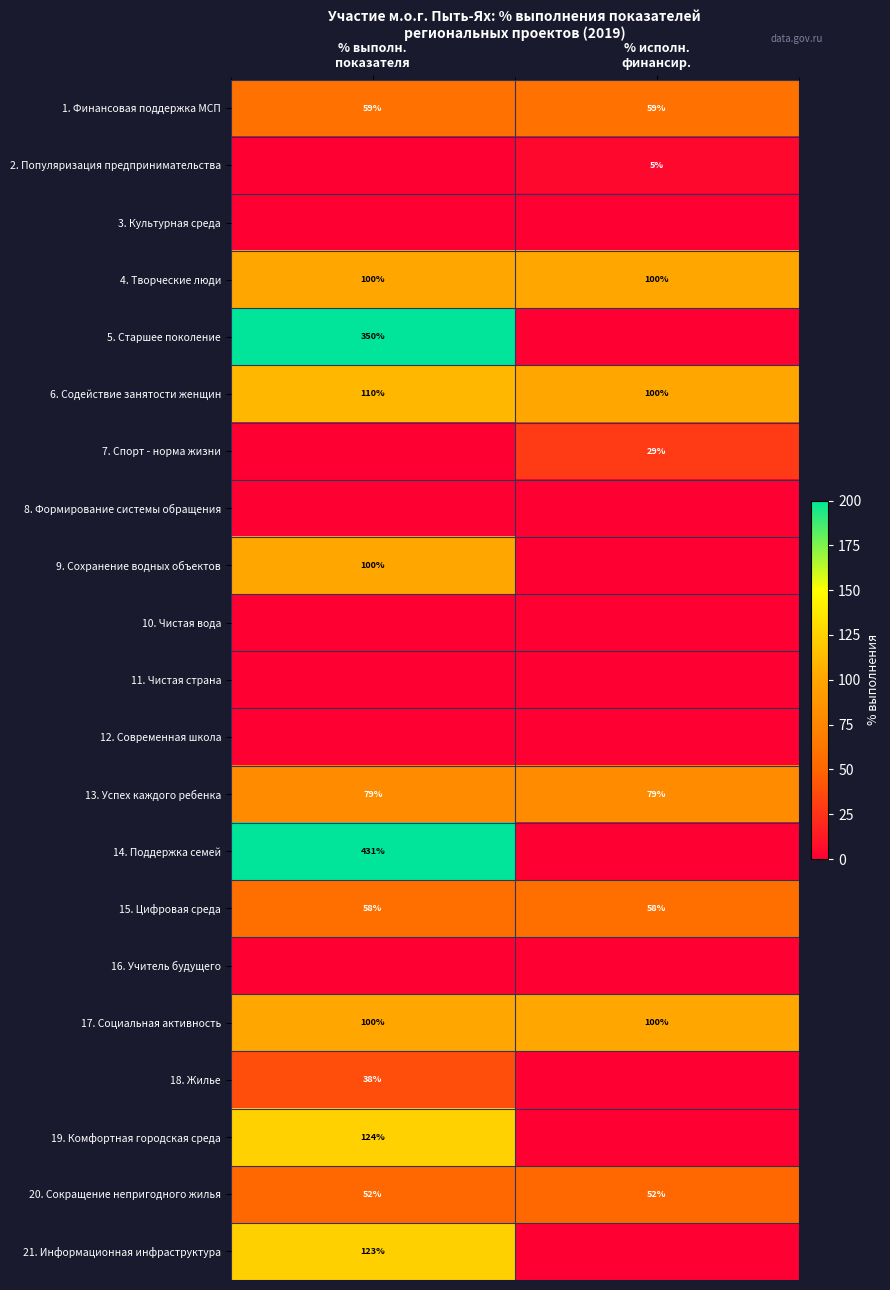

What is the average value of the 17. Социальная активность series?

100